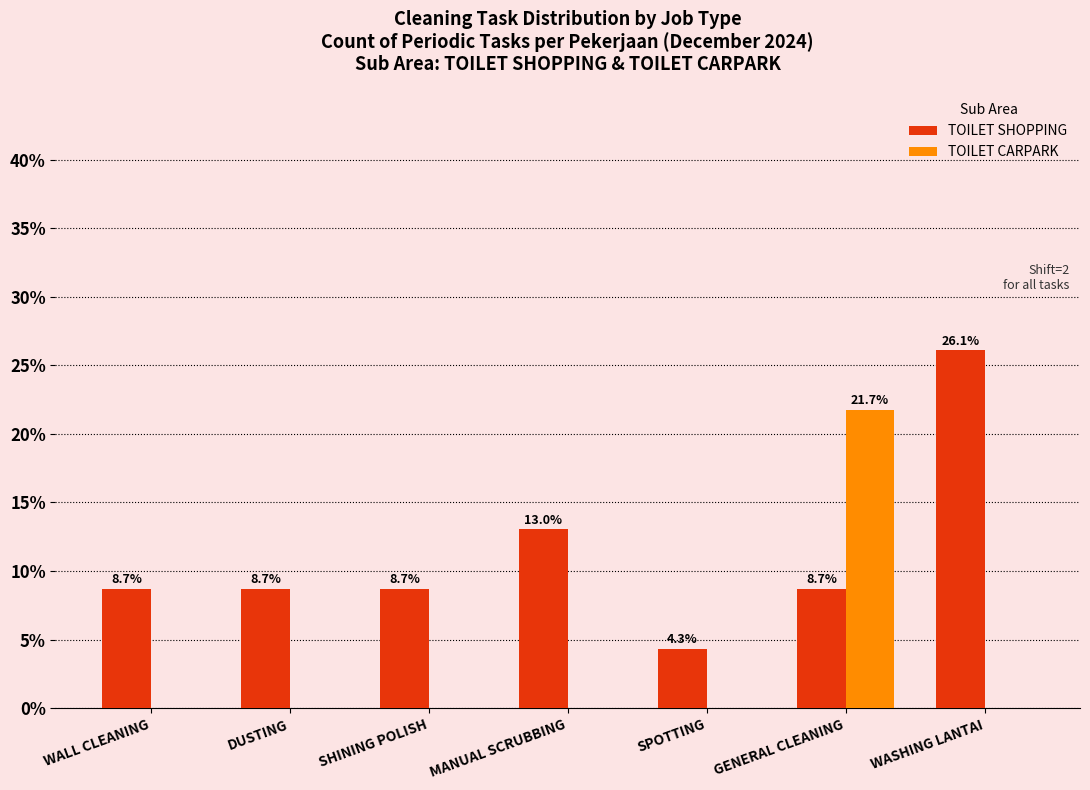

How many data points does each series have?

7